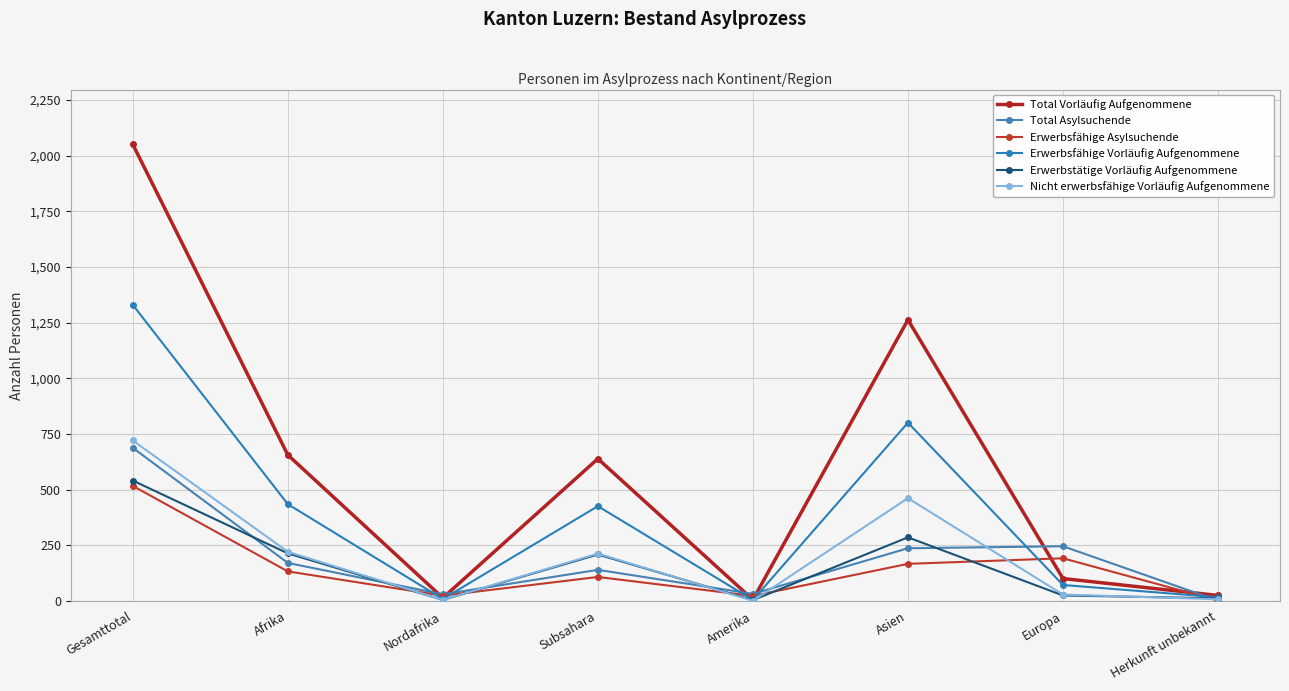

Where is Erwerbsfähige Vorläufig Aufgenommene nearest to the value 667?

Asien